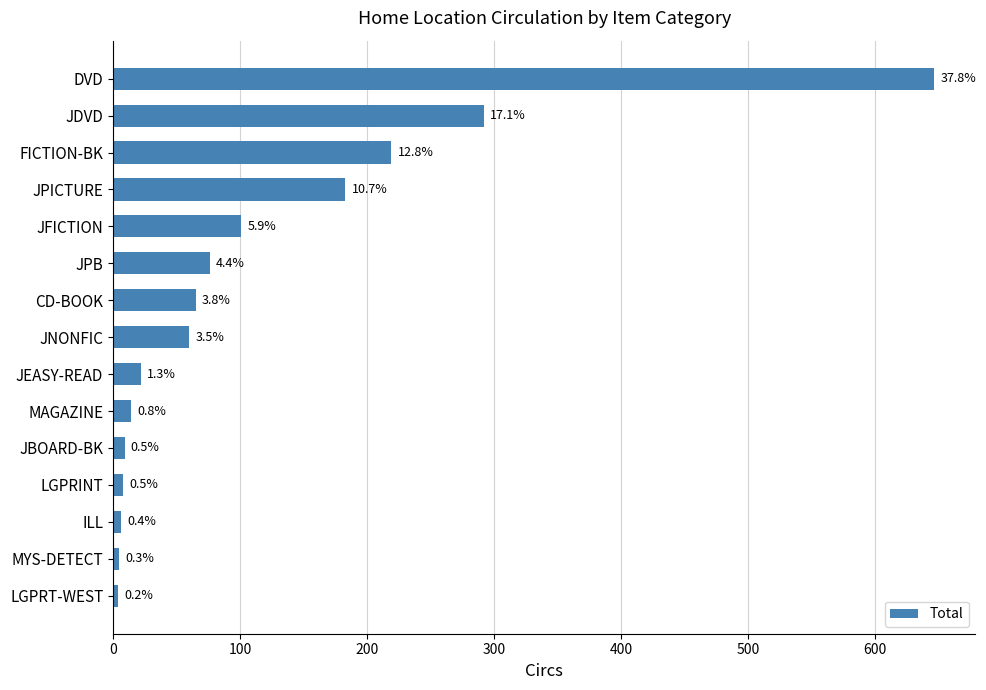

What is the smallest value displayed?

4